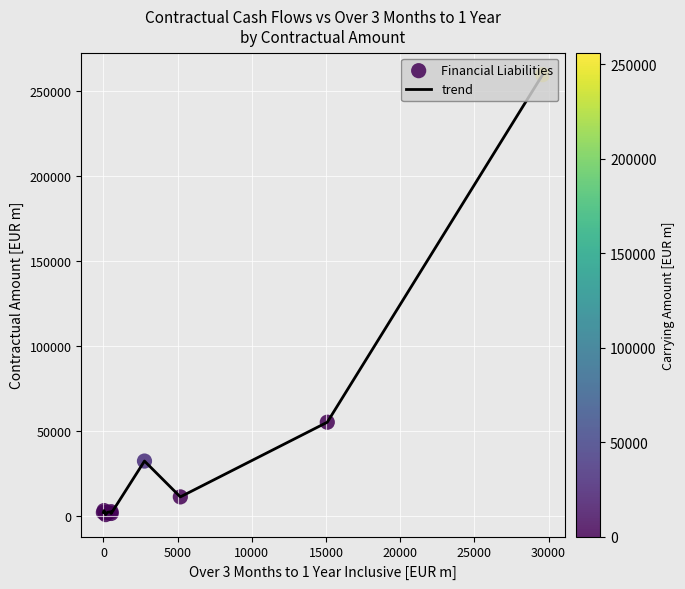

What is the greatest value displayed?

259468